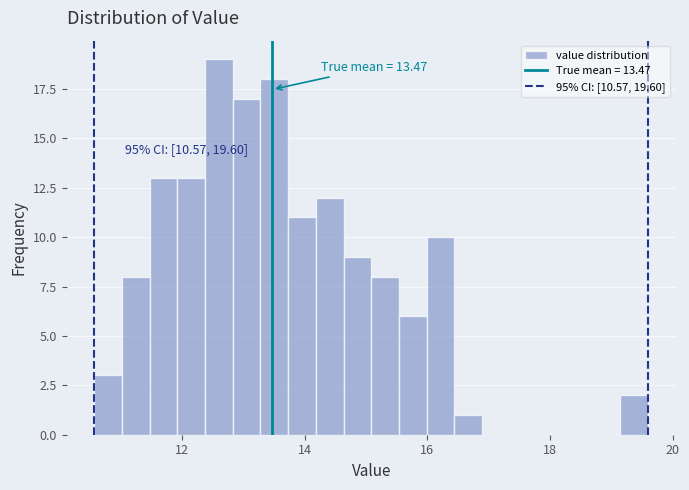

Around what value on the x-axis is the tallest bar? Give the approximate position of its centre, as read against the axis.

12.6